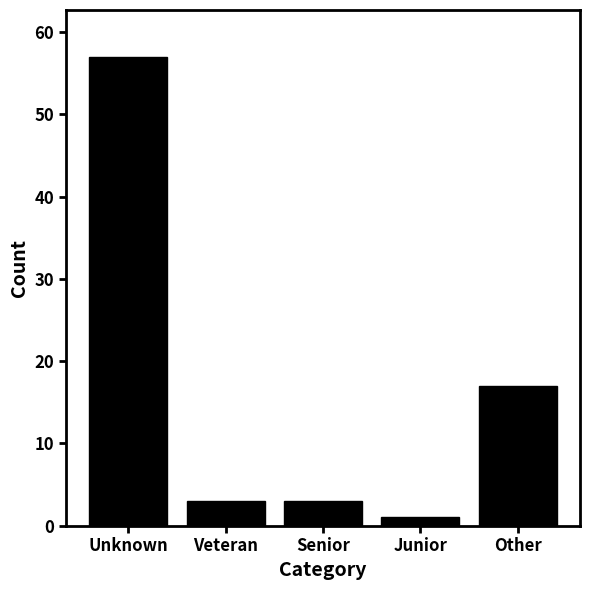

Reading right to left, list all the values displayed in this chart.

Other=17	Junior=1	Senior=3	Veteran=3	Unknown=57